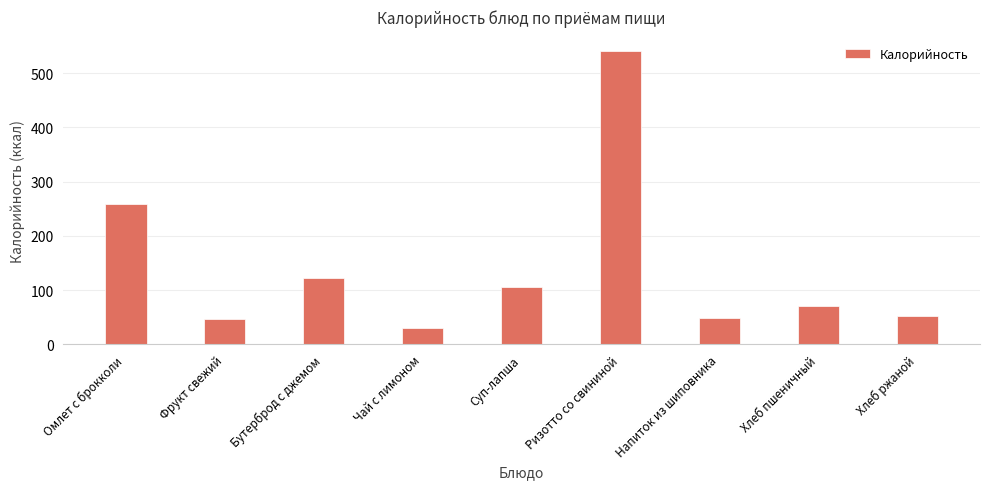

What is the approximate value at Бутерброд с джемом?

121.5